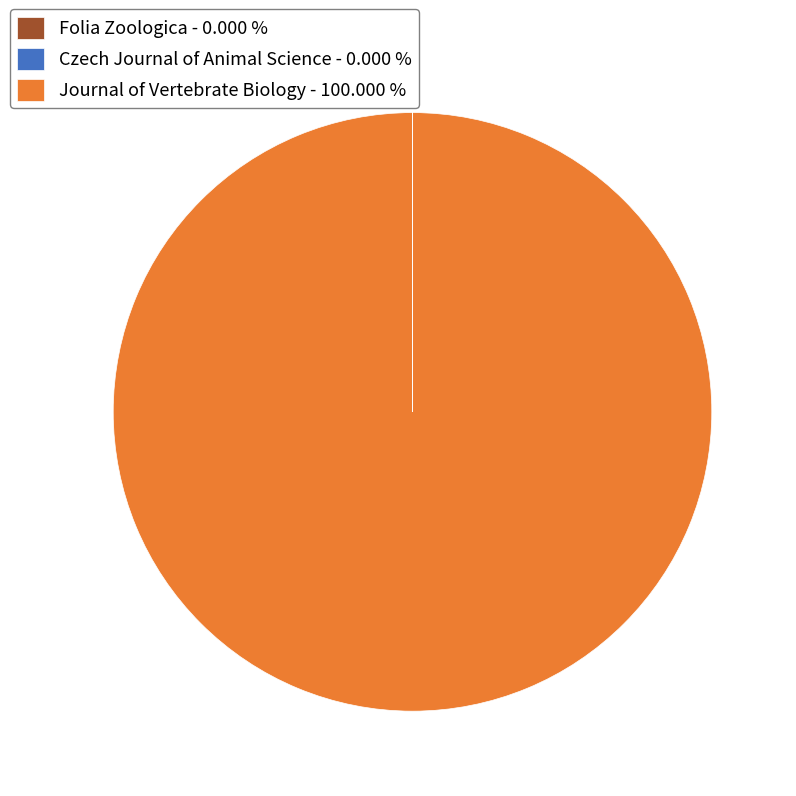

Which category has the biggest portion of the pie?

Journal of Vertebrate Biology